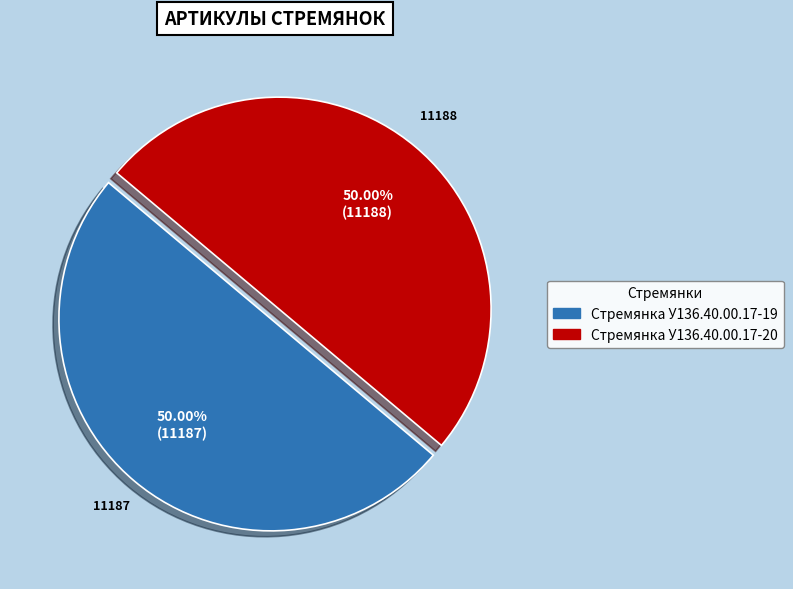

How many slices are in this pie chart?

2